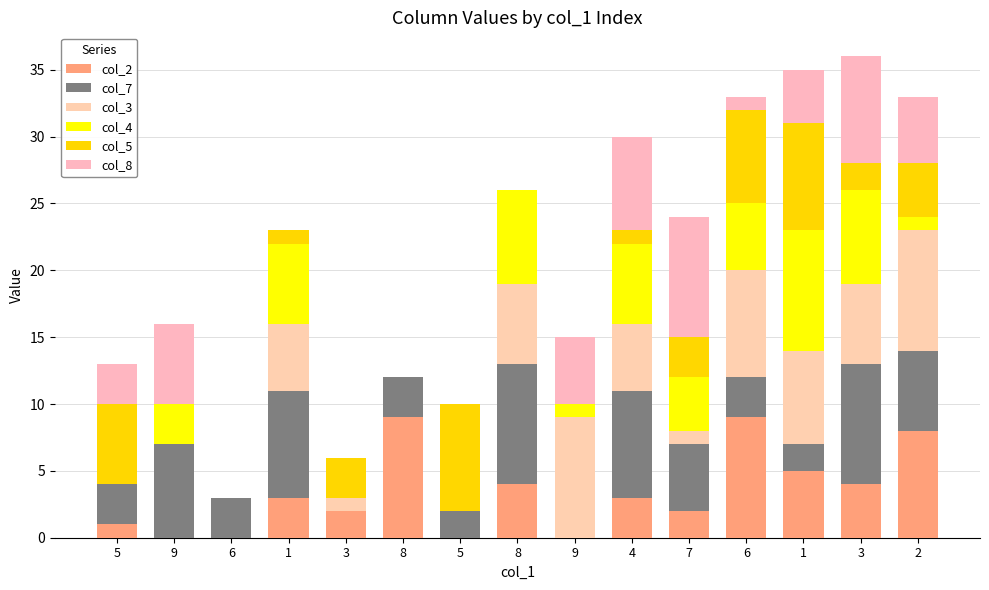

The col_3 series shows 8 at 3. True or false?

False